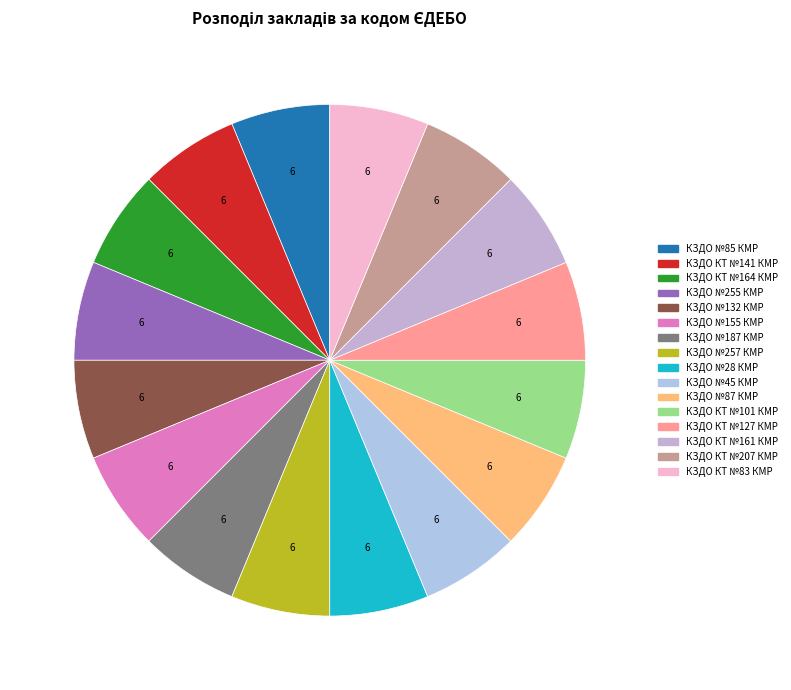

How many slices are in this pie chart?

16